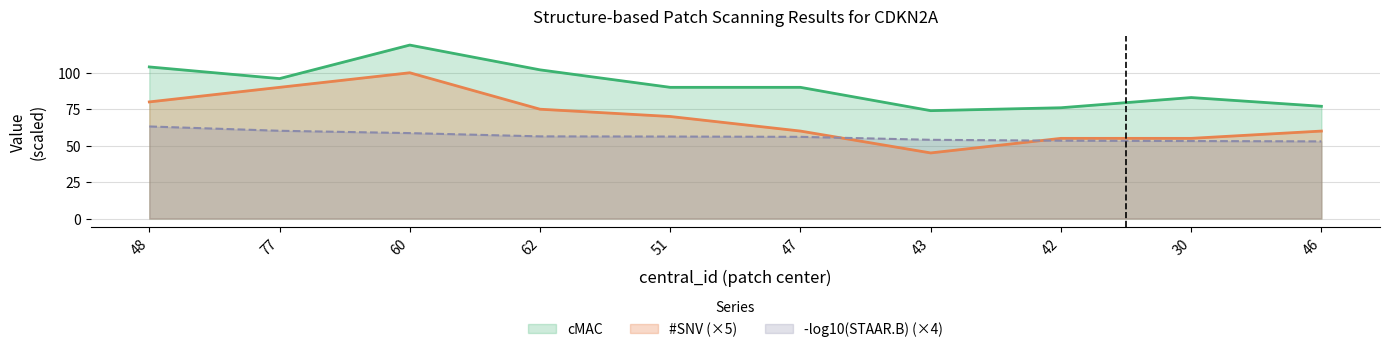

What is the label of the 9th point from the left?

30